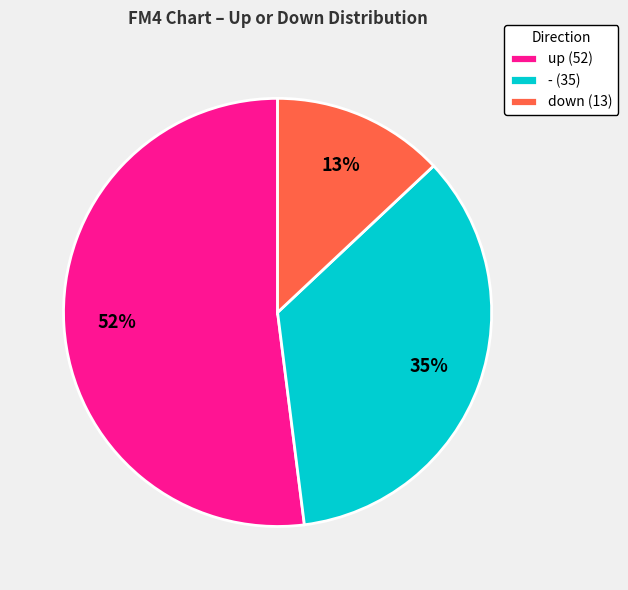

Which slice is the smallest?

down